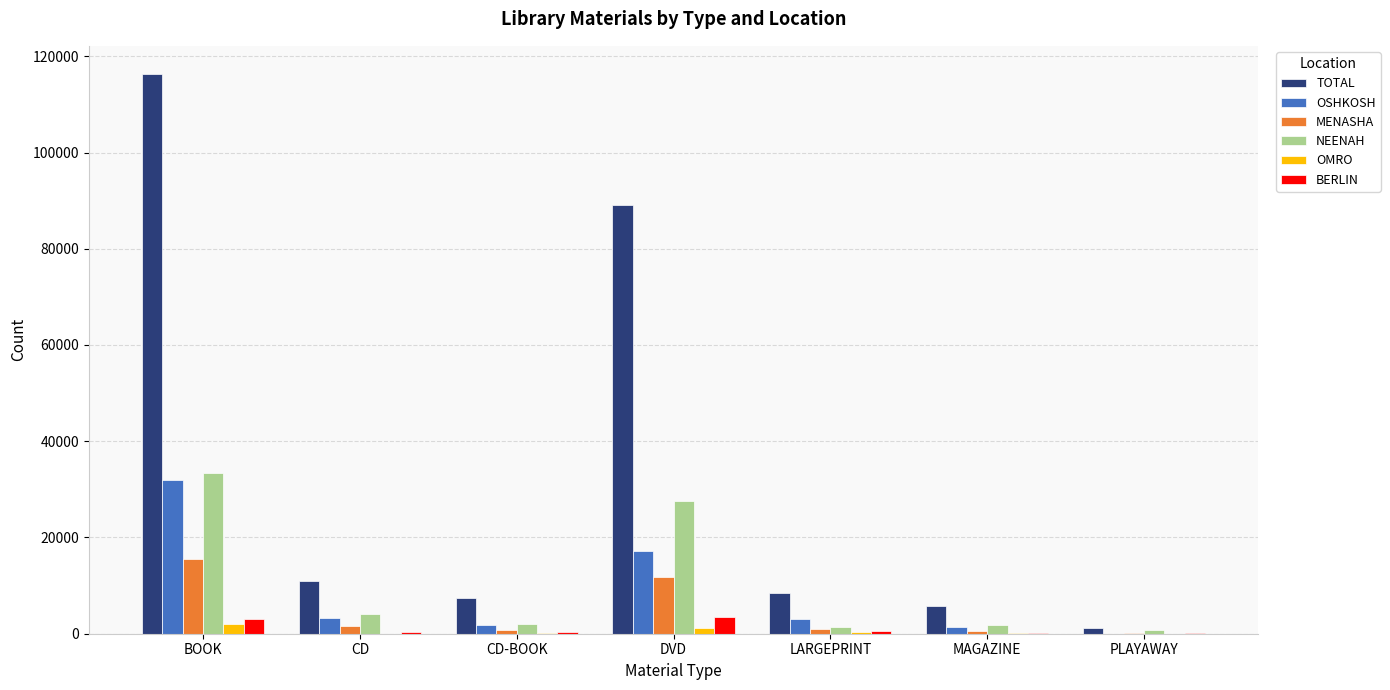

Is it true that NEENAH equals 13501 at BOOK?

False